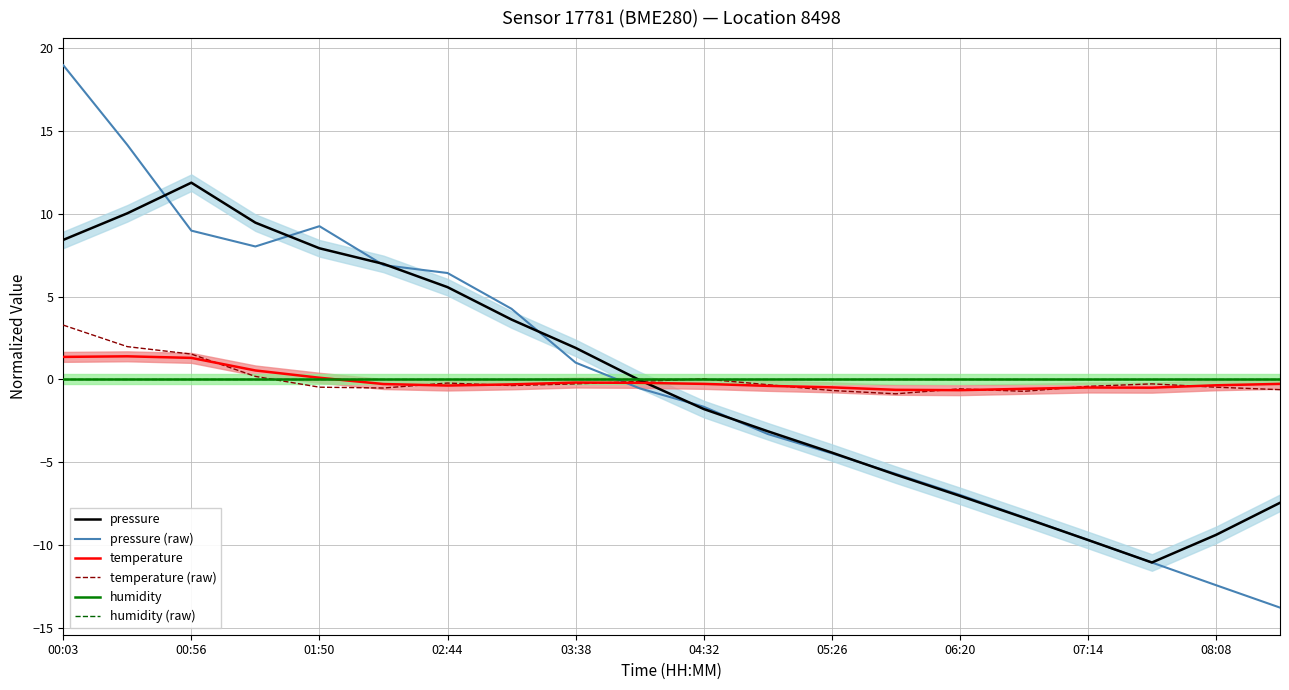

Reading right to left, extract all data points from this chart.

pressure: -7.5	-9.4	-11.1	-9.7	-8.4	-7.0	-5.8	-4.4	-3.1	-1.8	-0.0	1.9	3.6	5.6	7.0	7.9	9.5	11.9	10.0	8.4
pressure (raw): -13.8	-12.4	-11.1	-9.7	-8.3	-7.0	-5.7	-4.5	-3.3	-1.7	-0.5	1.0	4.3	6.4	6.9	9.3	8.0	9.0	14.2	19.0
temperature: -0.3	-0.4	-0.5	-0.5	-0.6	-0.7	-0.6	-0.5	-0.4	-0.3	-0.2	-0.2	-0.3	-0.4	-0.3	0.1	0.5	1.3	1.4	1.4
temperature (raw): -0.6	-0.5	-0.3	-0.4	-0.7	-0.6	-0.9	-0.7	-0.3	0.0	-0.1	-0.3	-0.4	-0.2	-0.5	-0.5	0.2	1.5	2.0	3.3
humidity: 0.0	0.0	0.0	0.0	0.0	0.0	0.0	0.0	0.0	0.0	0.0	0.0	0.0	0.0	0.0	0.0	0.0	0.0	0.0	0.0
humidity (raw): 0.0	0.0	0.0	0.0	0.0	0.0	0.0	0.0	0.0	0.0	0.0	0.0	0.0	0.0	0.0	0.0	0.0	0.0	0.0	0.0